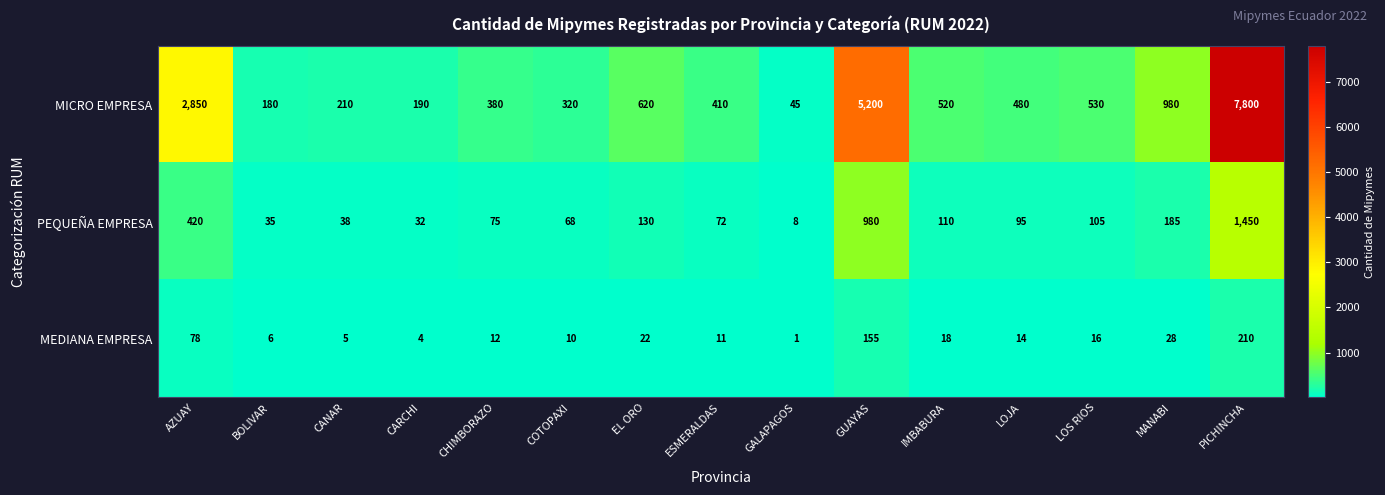

List the series in order of their overall mean, highest first.

MICRO EMPRESA, PEQUEÑA EMPRESA, MEDIANA EMPRESA